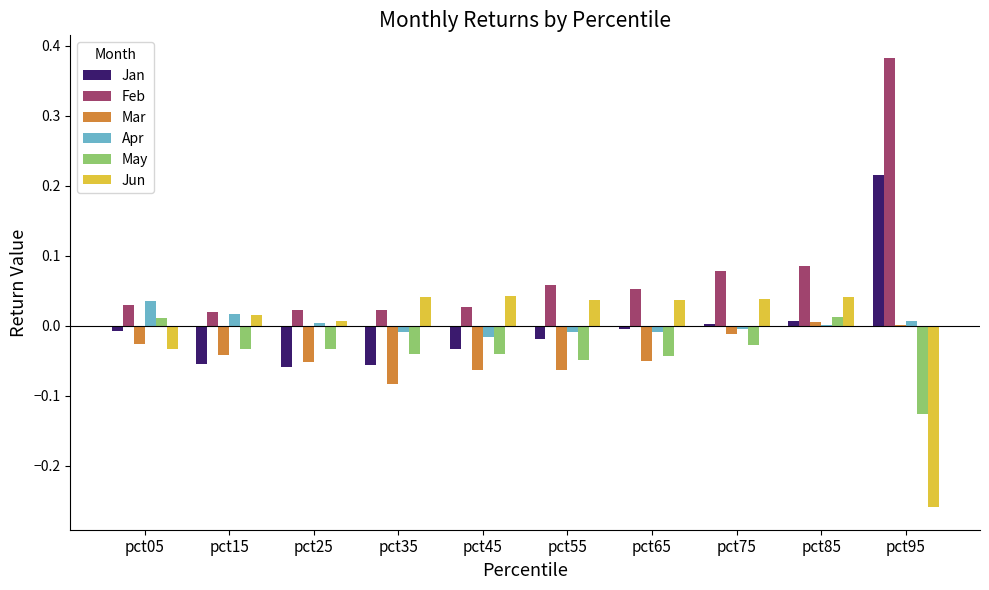

How many categories are shown in the chart?

10